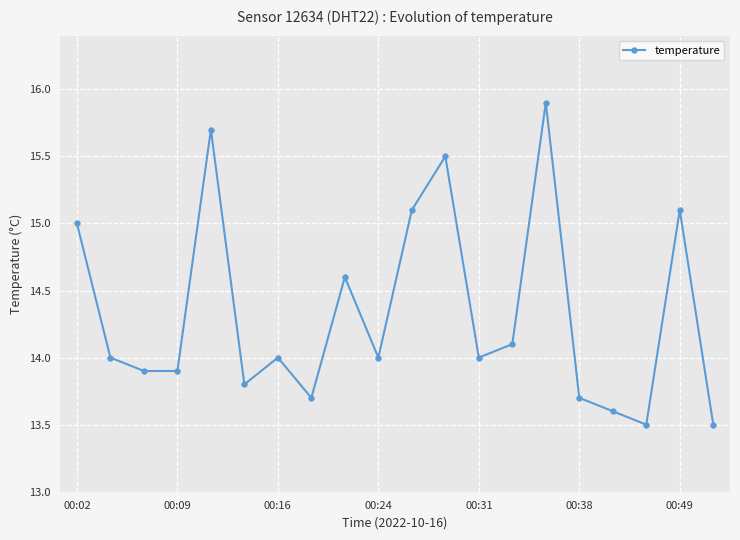

True or false: the data has more than 0 interior local peaks.

True